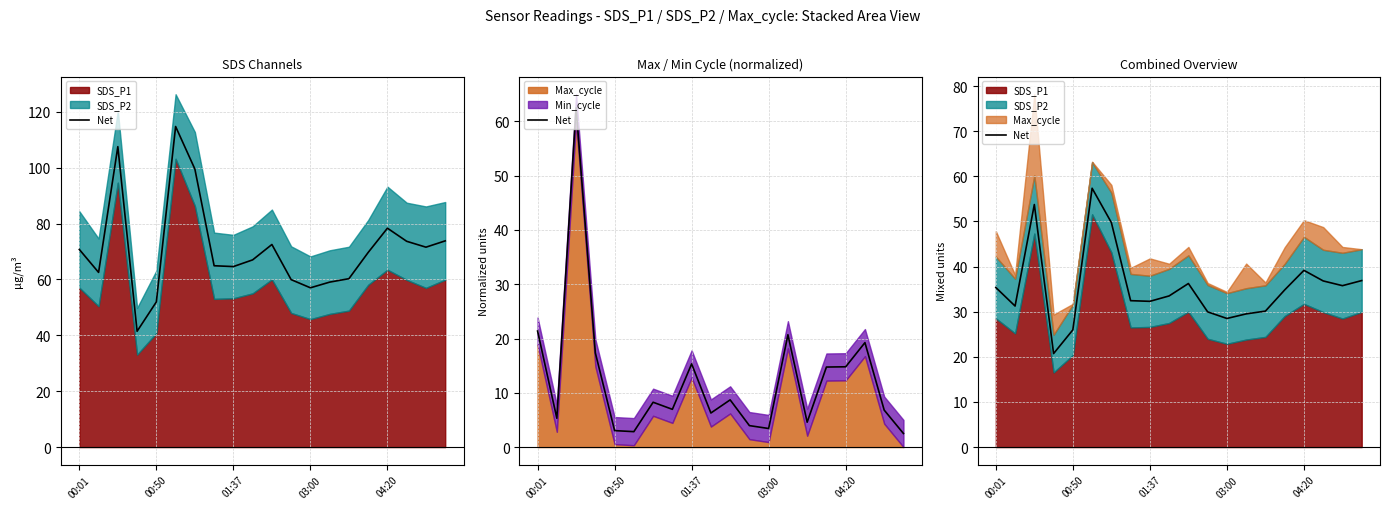

The chart shows a value of 19.1 at 13. True or false?

False